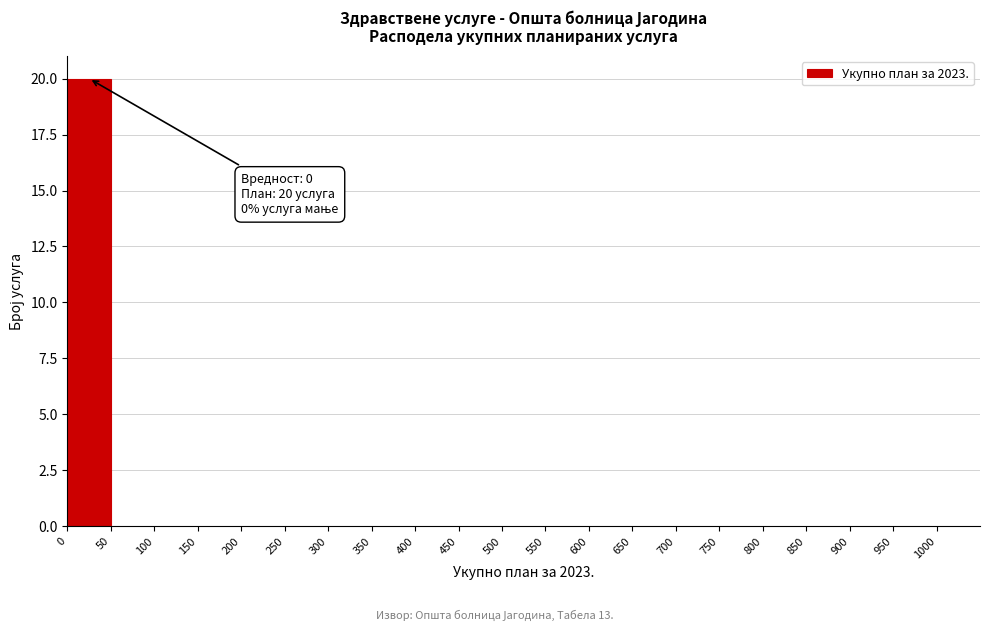

Which range on the x-axis has the tallest bar?

0 to 50